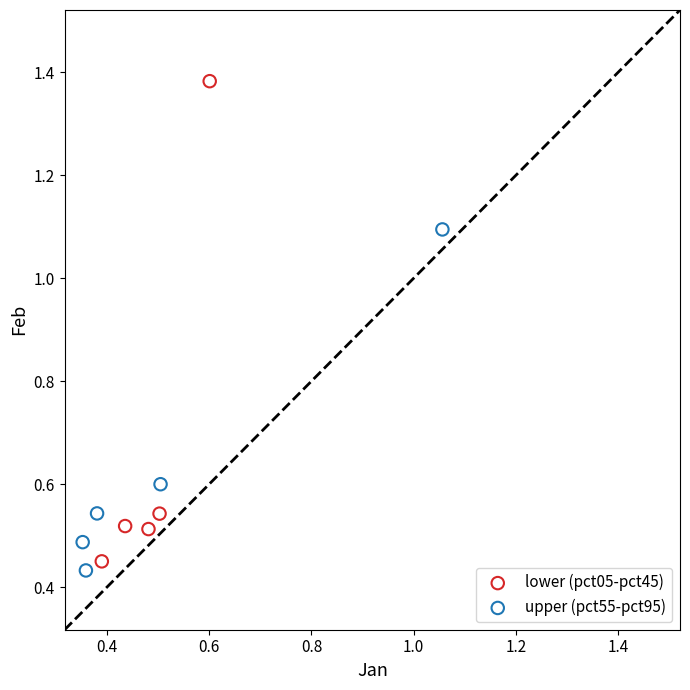

Which series contains the highest Y value?

lower (pct05-pct45)